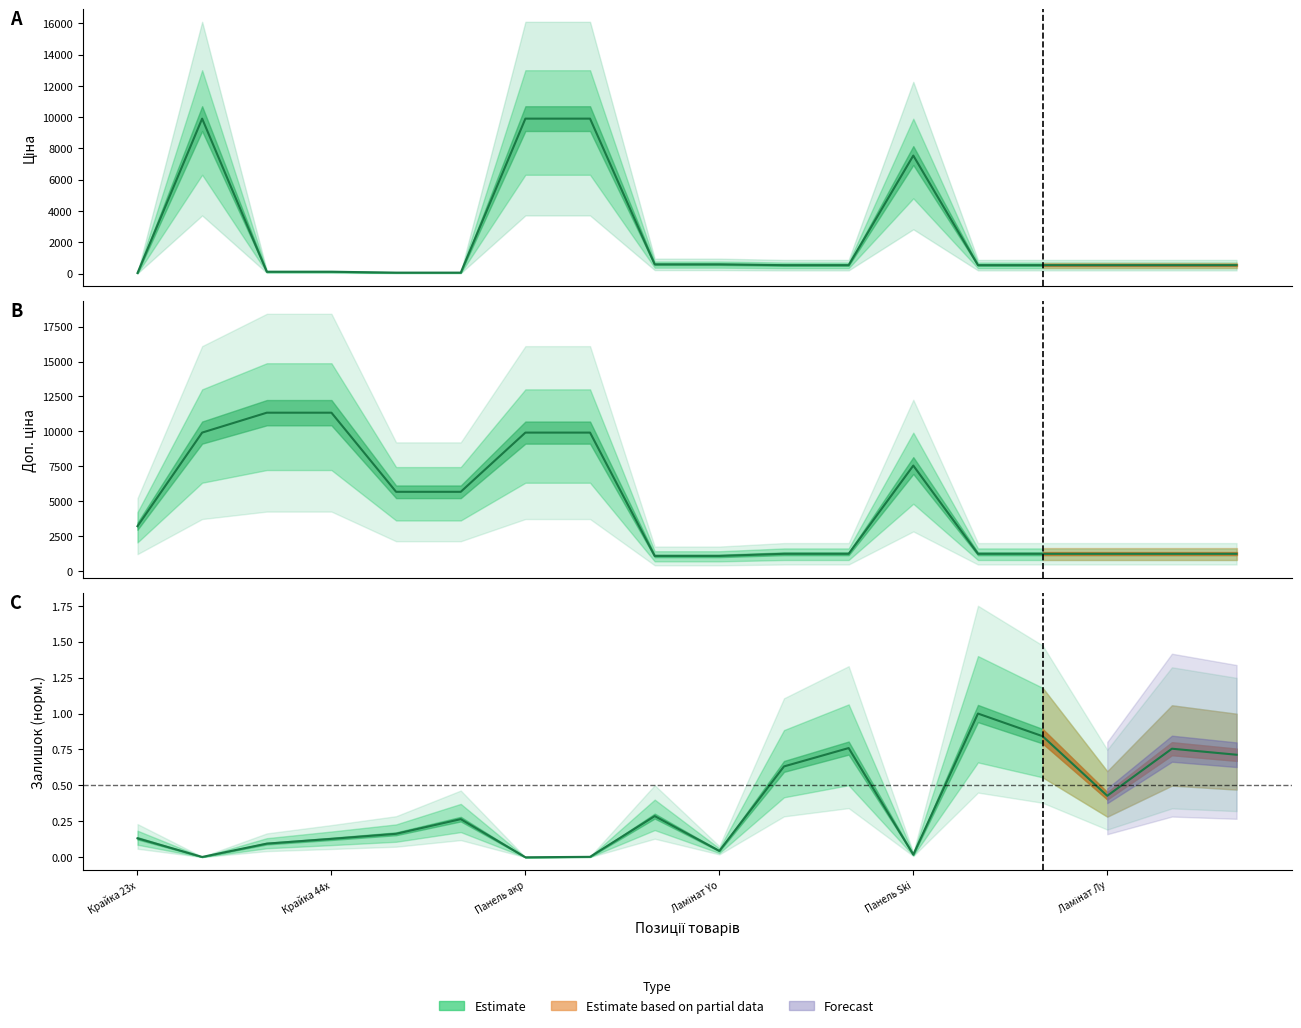

At which label does Залишок reach its peak?

13